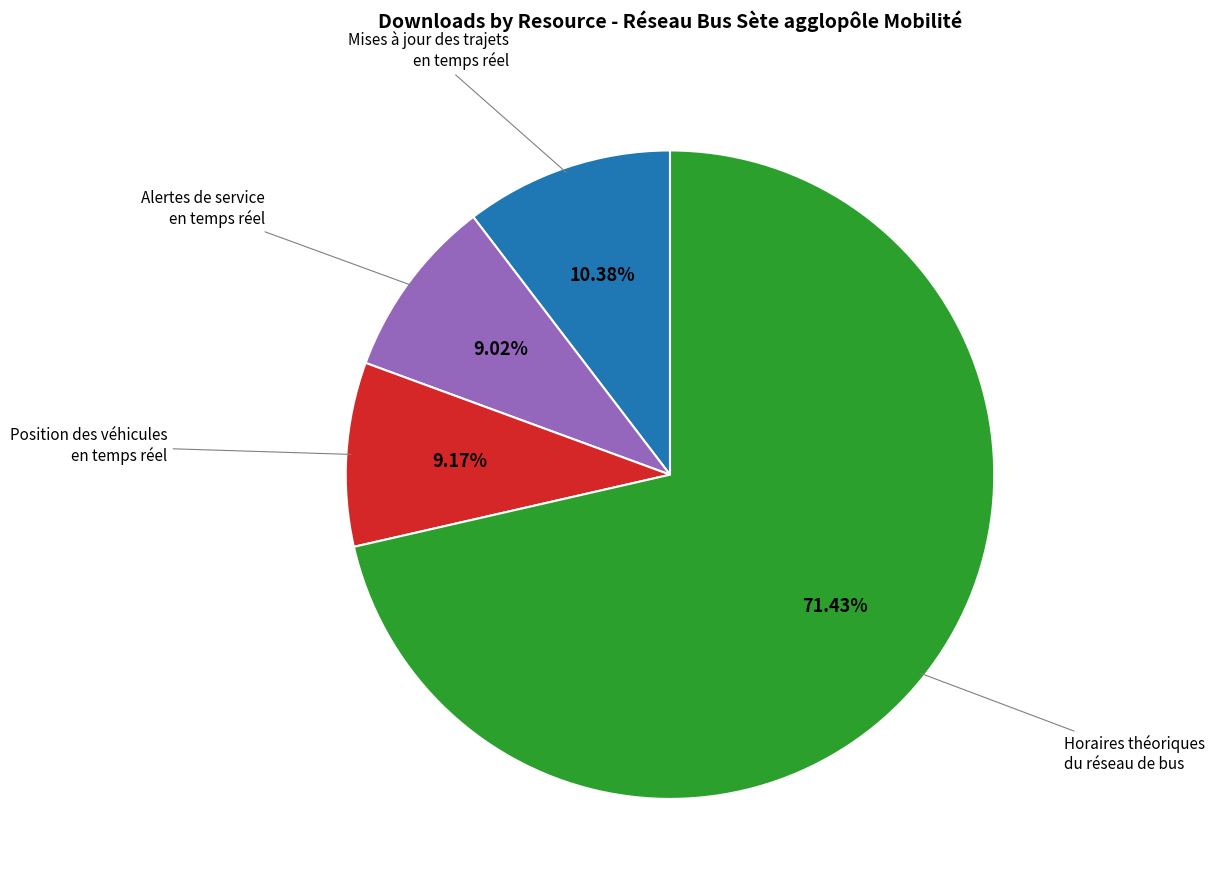

Is there a majority slice in this chart?

Yes